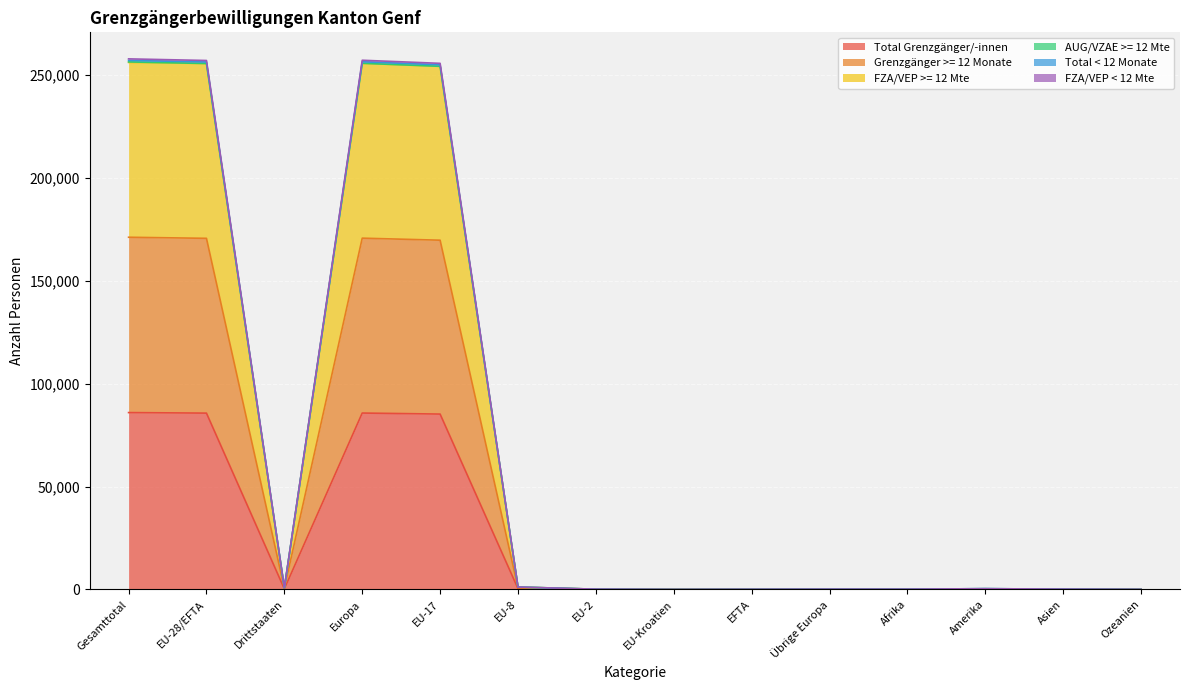

What is the minimum value for Total < 12 Monate?

3